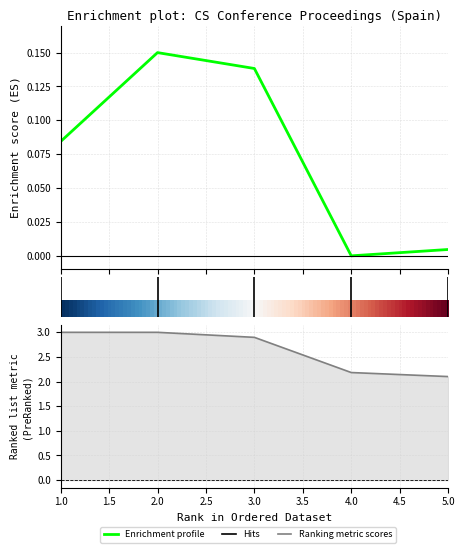

Reading left to right, list all the values displayed in this chart.

Citable Docs. (3years): 1=0.1	2=0.1	3=0.1	4=0.0	5=0.0
H index: 1=3.0	2=3.0	3=2.9	4=2.2	5=2.1